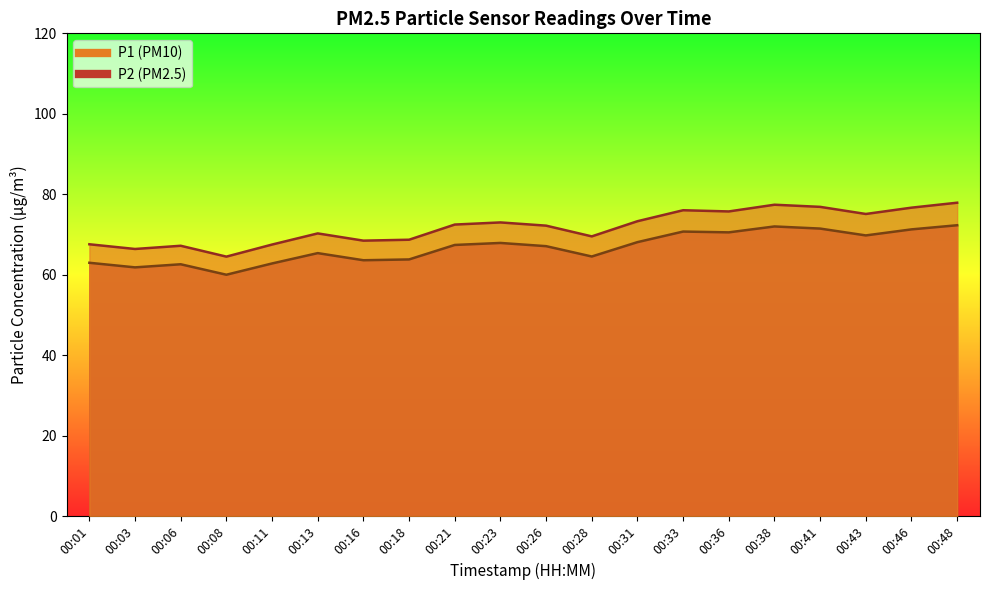

List the labels in order of P2 value, largest first.

00:48, 00:38, 00:41, 00:46, 00:33, 00:36, 00:43, 00:31, 00:23, 00:21, 00:26, 00:13, 00:28, 00:18, 00:16, 00:01, 00:11, 00:06, 00:03, 00:08